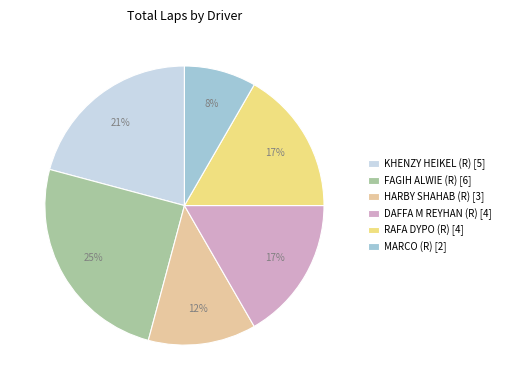

Which category has the biggest portion of the pie?

FAGIH ALWIE (R) [6]